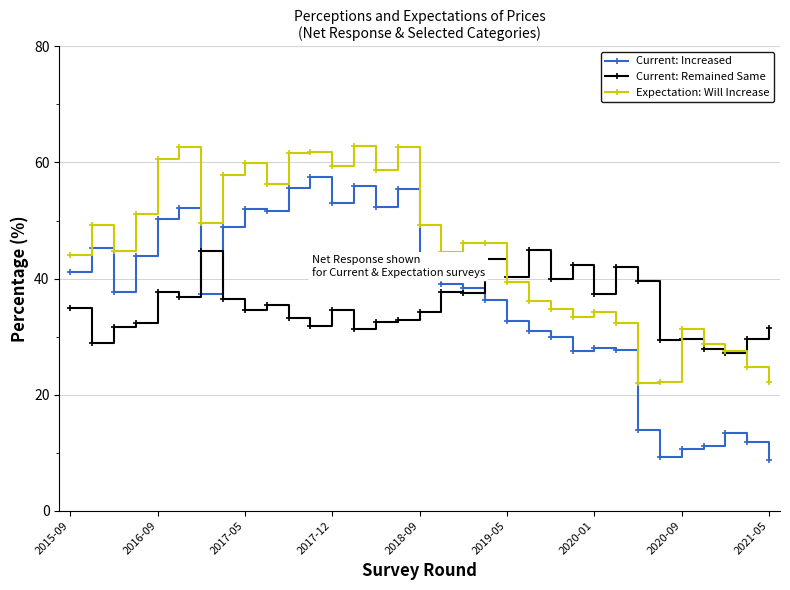

List the series in order of their peak value, highest first.

Expectation: Will Increase, Current: Increased, Current: Remained Same